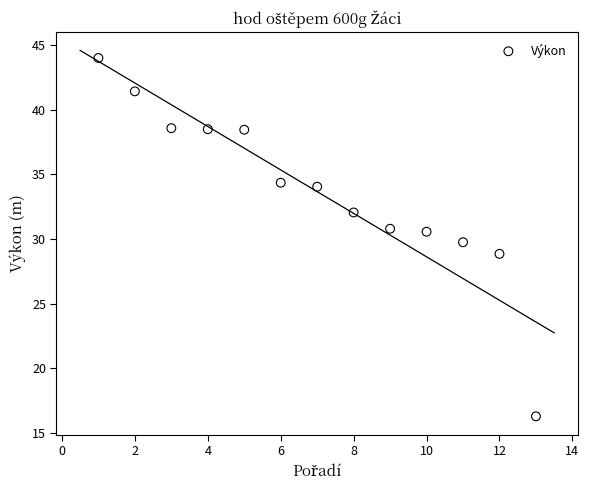

What is the range of Y values (max minus min)?

27.7